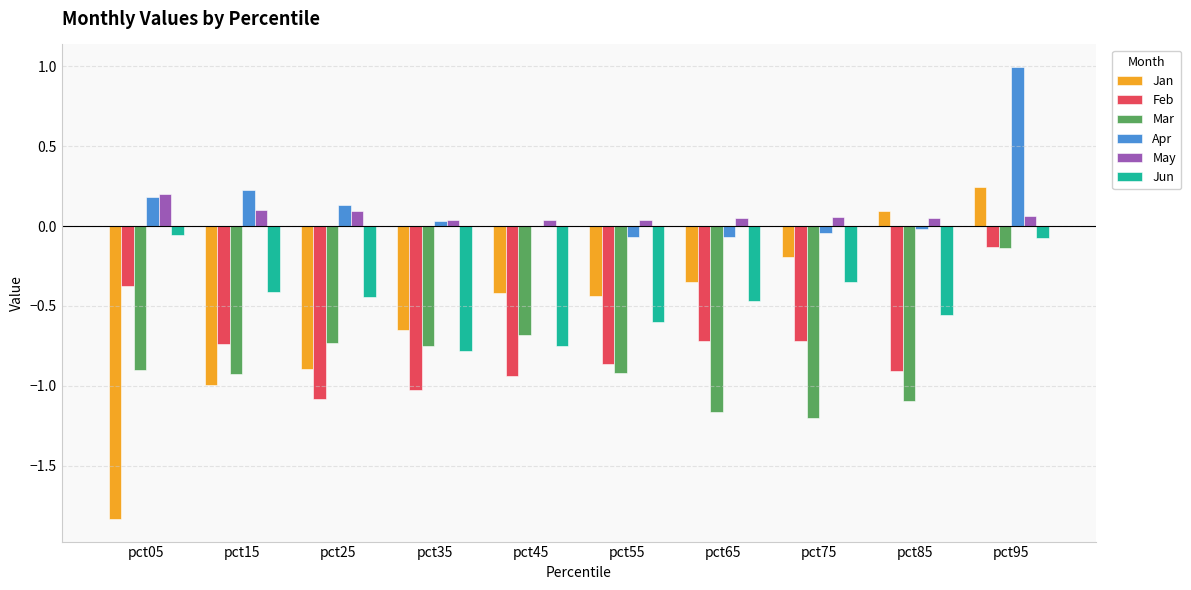

Is the value of May at pct15 greater than the value of Feb at pct65?

Yes